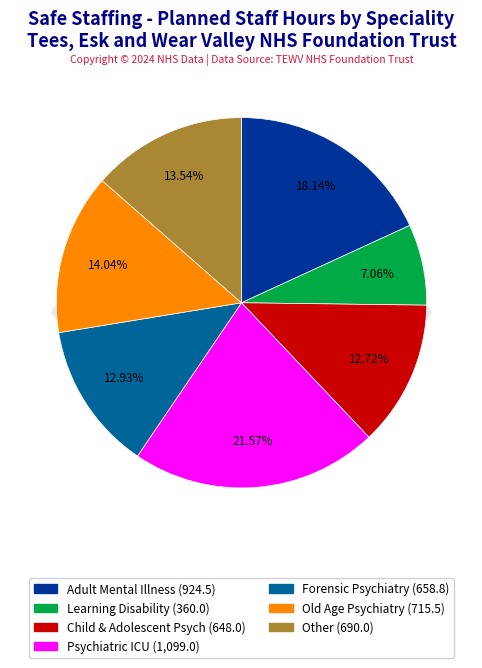

Is there any slice that represents more than half of the pie?

No